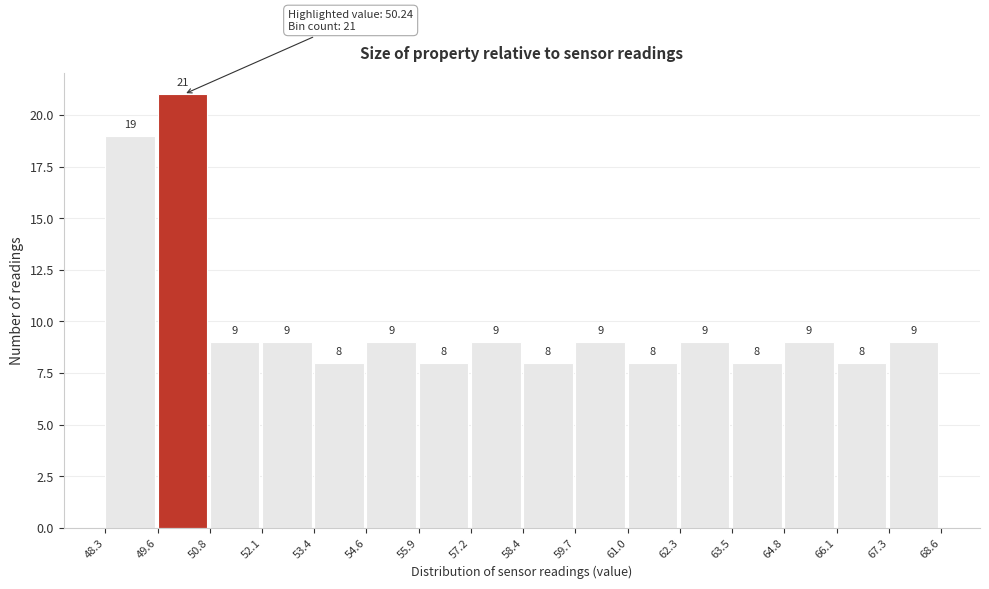

What is the height of the bar covering 57.2 to 58.4 on the x-axis?

9